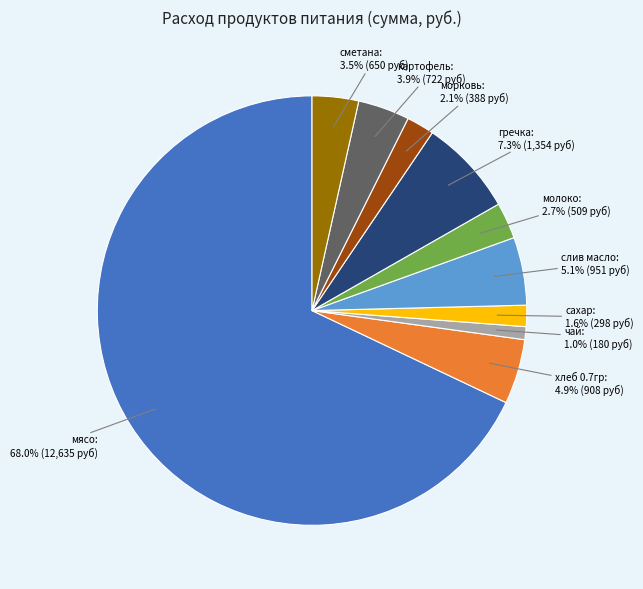

To the nearest percent, what is the average slice percentage?

10%